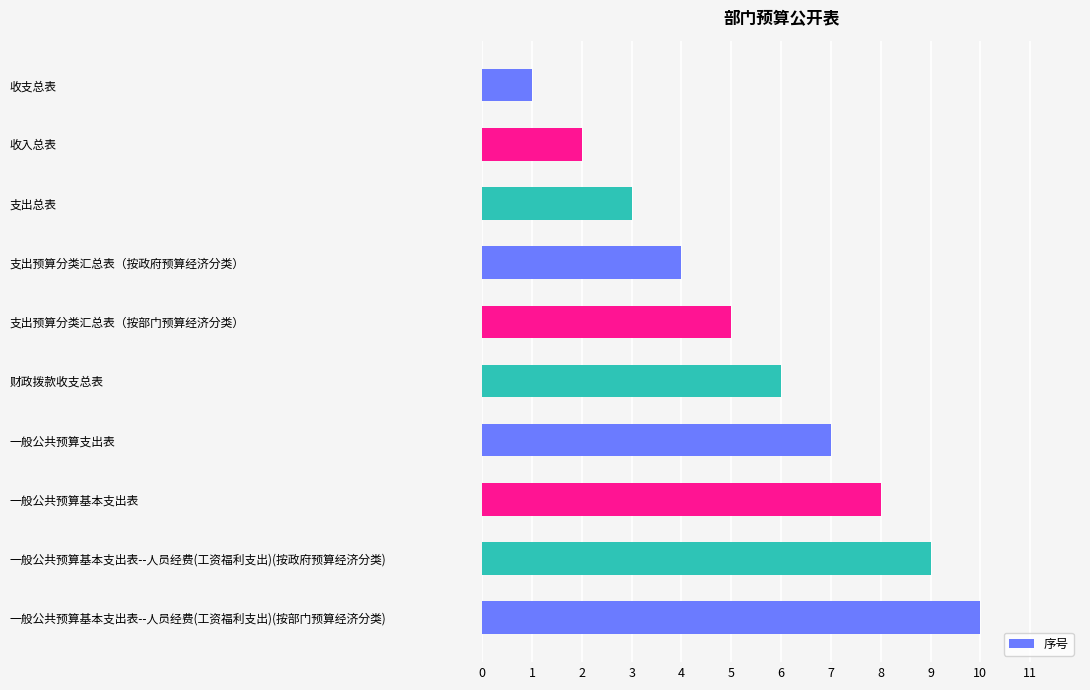

Is it true that the value at 收支总表 is 2?

False